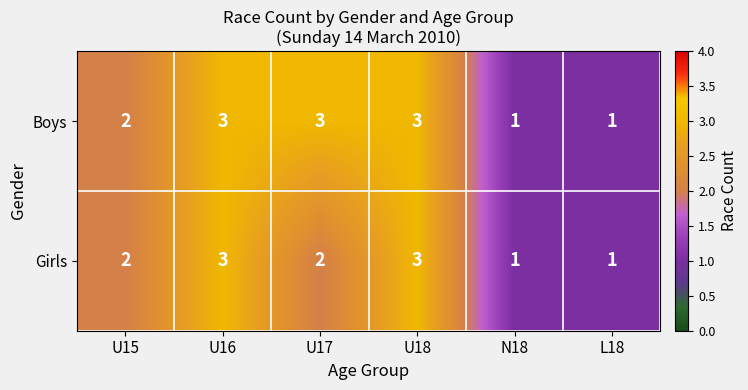

What is the sum of all Boys values?

13